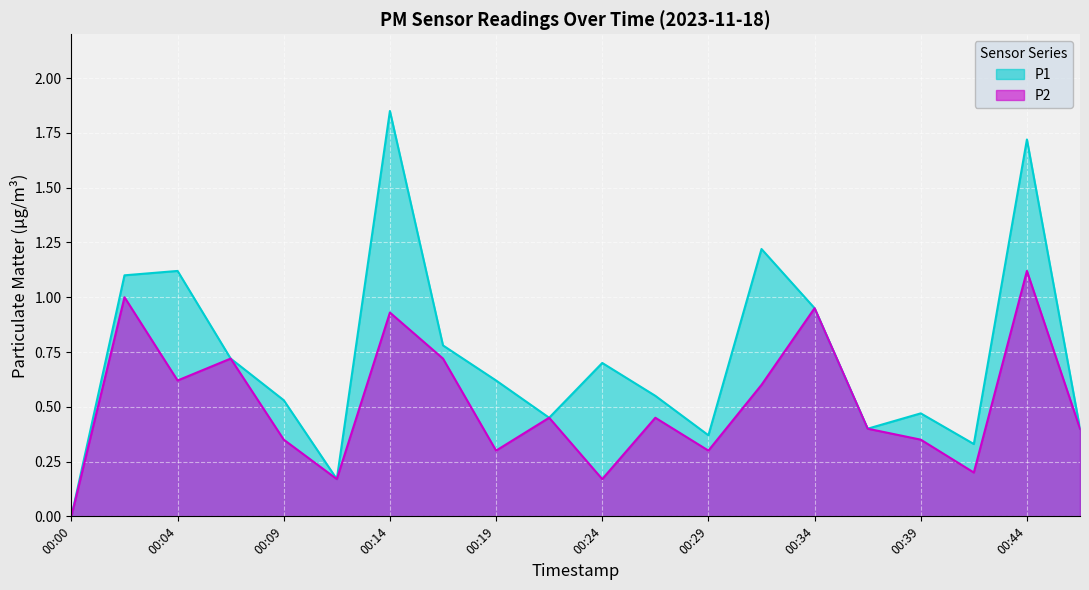

What is the sum of the P2 values at 00:27 and 00:46?

0.9